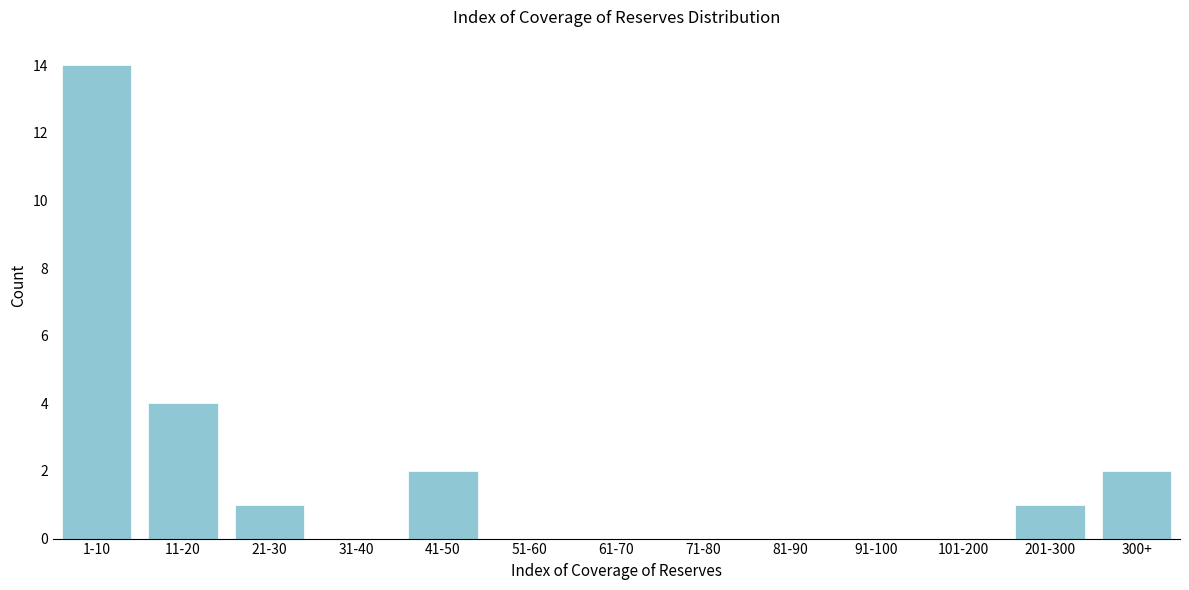

Reading left to right, what are all the values shown in this chart?

1-10=14	11-20=4	21-30=1	31-40=0	41-50=2	51-60=0	61-70=0	71-80=0	81-90=0	91-100=0	101-200=0	201-300=1	300+=2